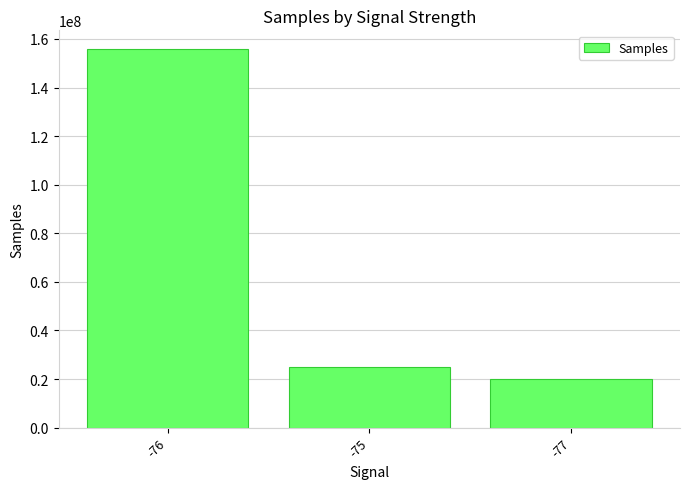

What is the minimum value shown in the chart?

20086141